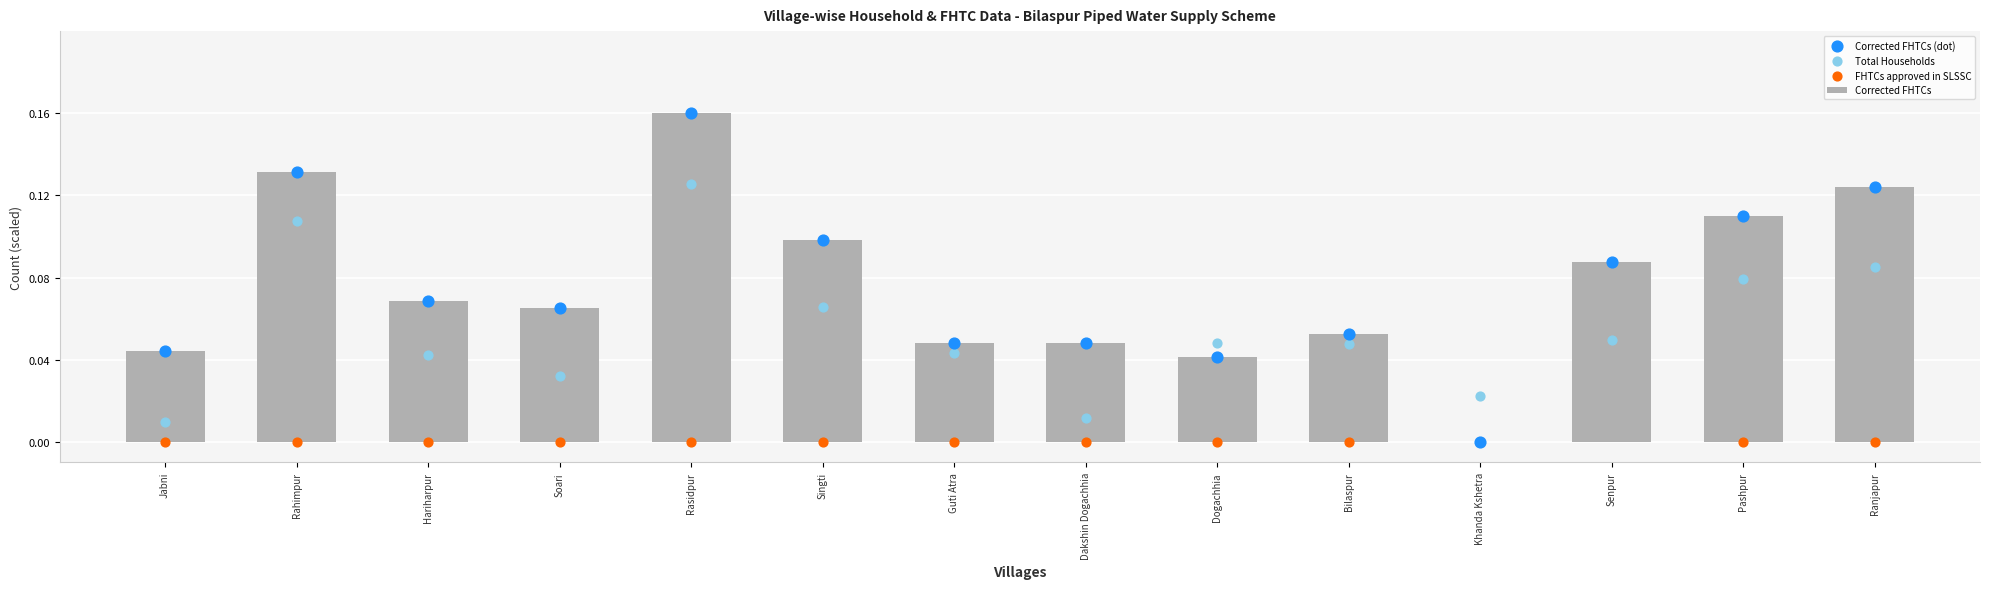

Which series has the largest total across all categories?

Corrected FHTCs